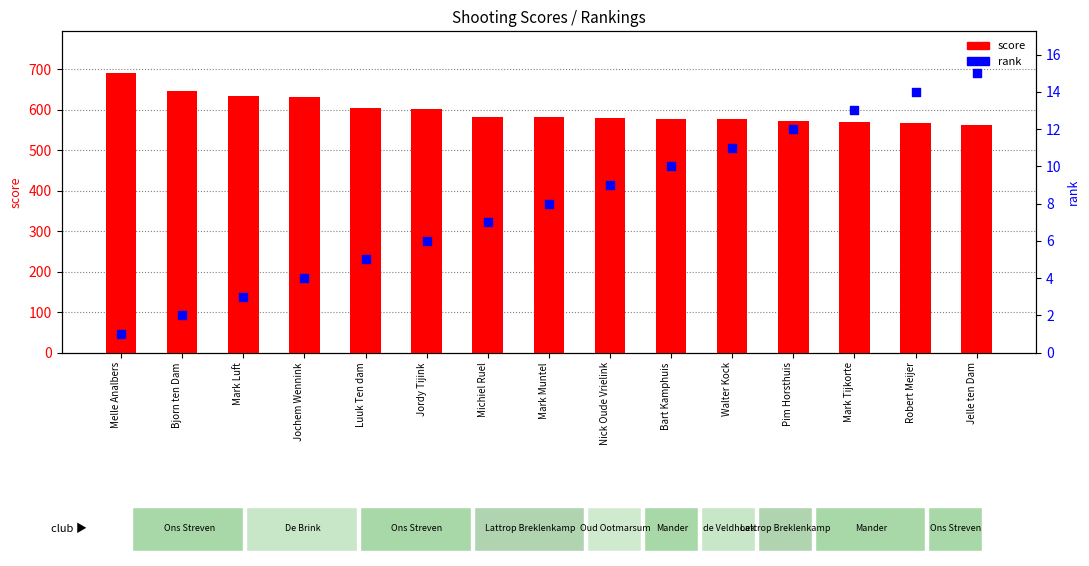

Is the value of score at Robert Meijer greater than the value of rank at Michiel Ruel?

Yes